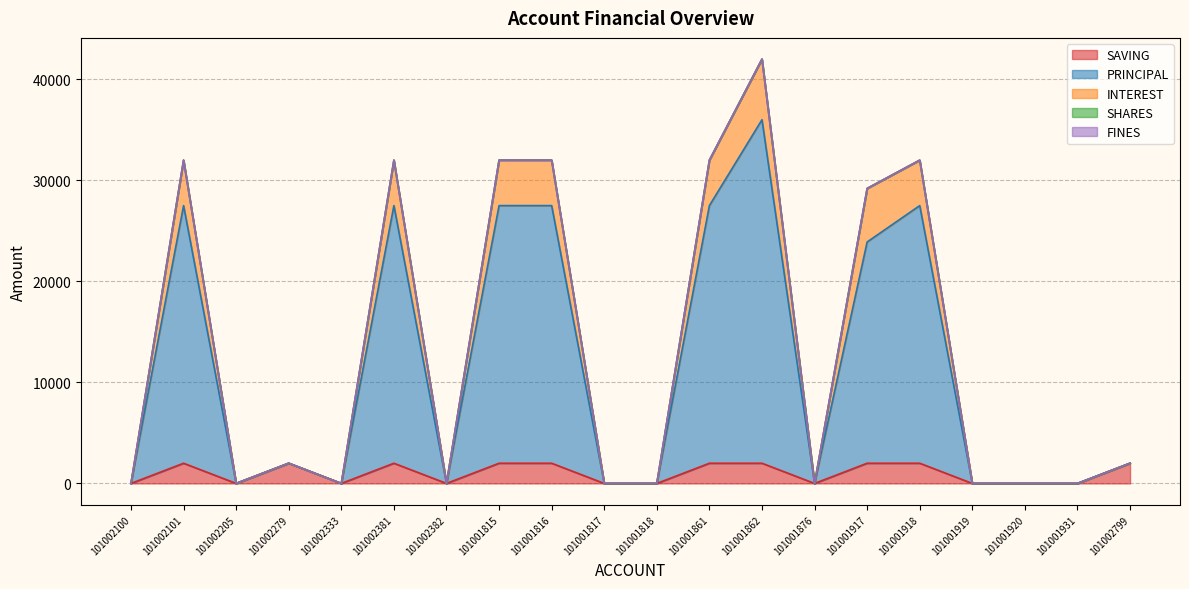

Which has a higher value, 101001862 or 101001920?

101001862